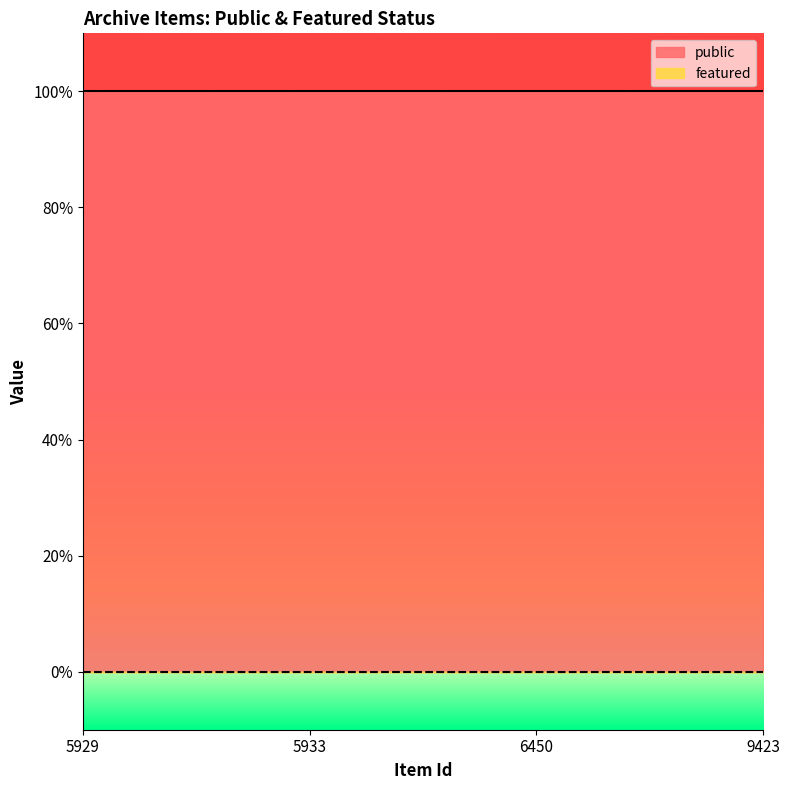

At which category is the sum across all series the highest?

5929